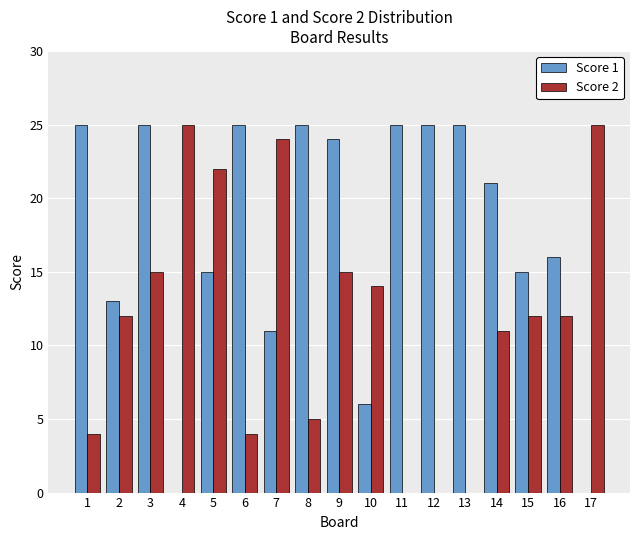

Which series has the largest total across all categories?

Score 1